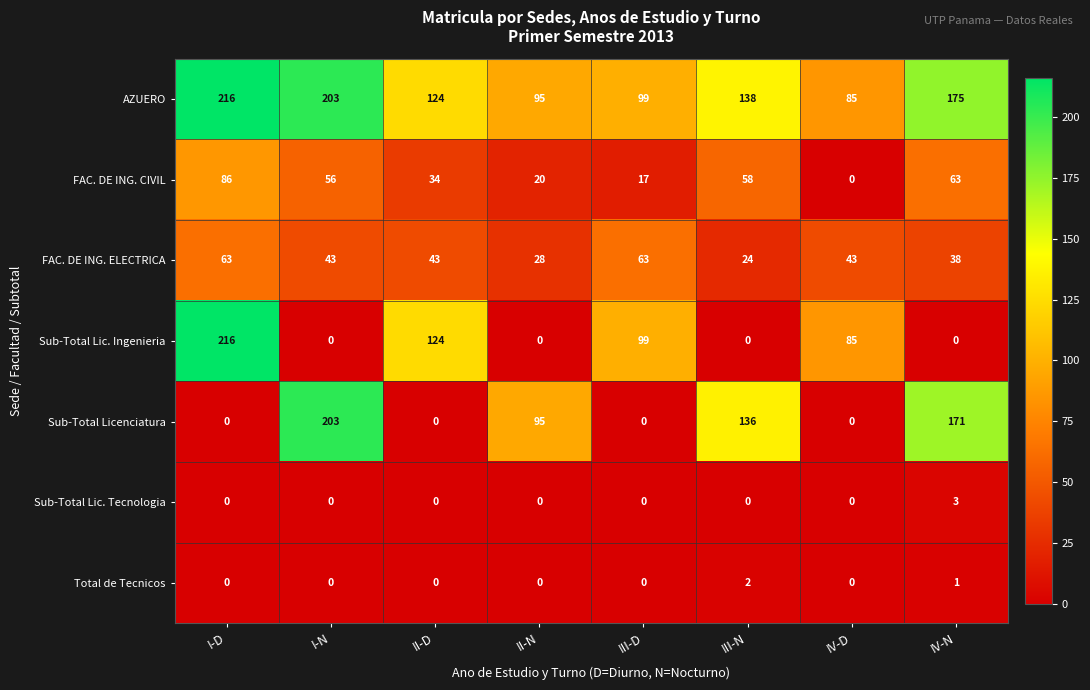

Which category has the highest value in the Total de Tecnicos series?

III-N